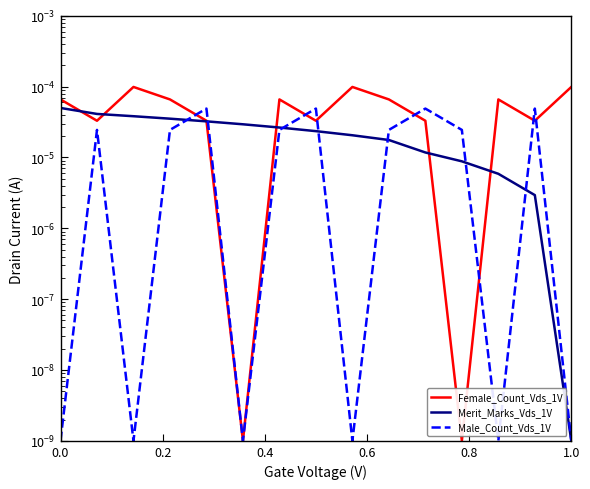

Reading left to right, extract all data points from this chart.

Female_Count_Vds_1V: 0.0	0.0	0.0	0.0	0.0	0.0	0.0	0.0	0.0	0.0	0.0	0.0	0.0	0.0	0.0
Merit_Marks_Vds_1V: 0.0	0.0	0.0	0.0	0.0	0.0	0.0	0.0	0.0	0.0	0.0	0.0	0.0	0.0	0.0
Male_Count_Vds_1V: 0.0	0.0	0.0	0.0	0.0	0.0	0.0	0.0	0.0	0.0	0.0	0.0	0.0	0.0	0.0